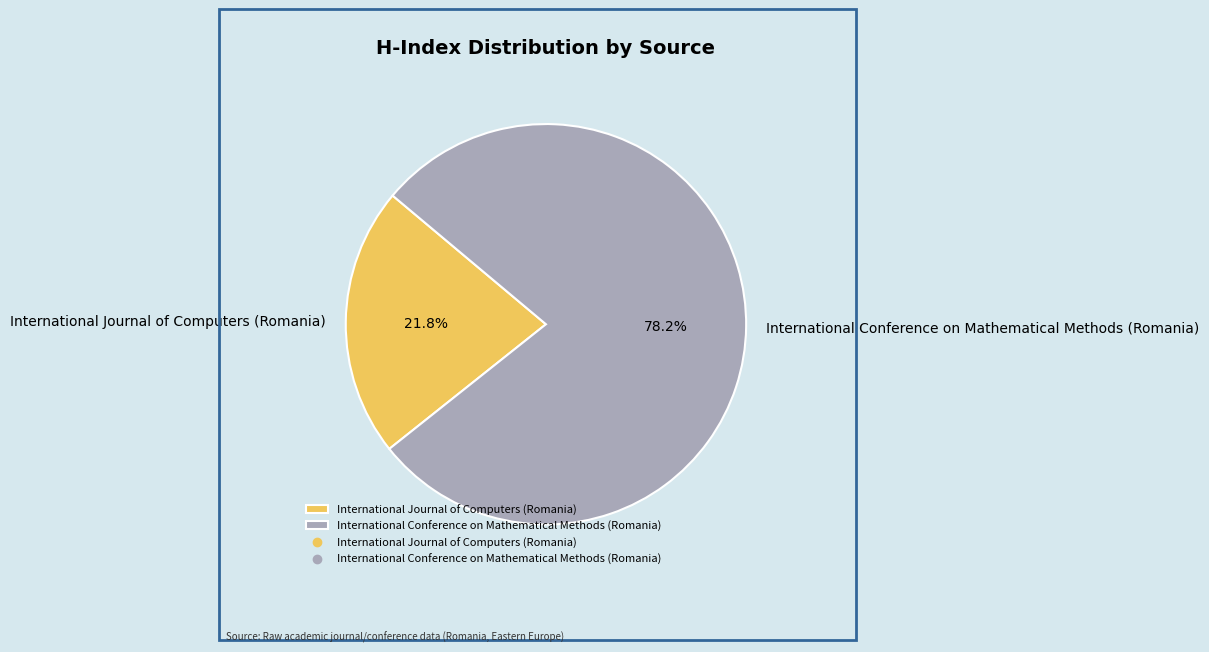

What percentage is the International Journal of Computers (Romania) slice, to the nearest percent?

22%